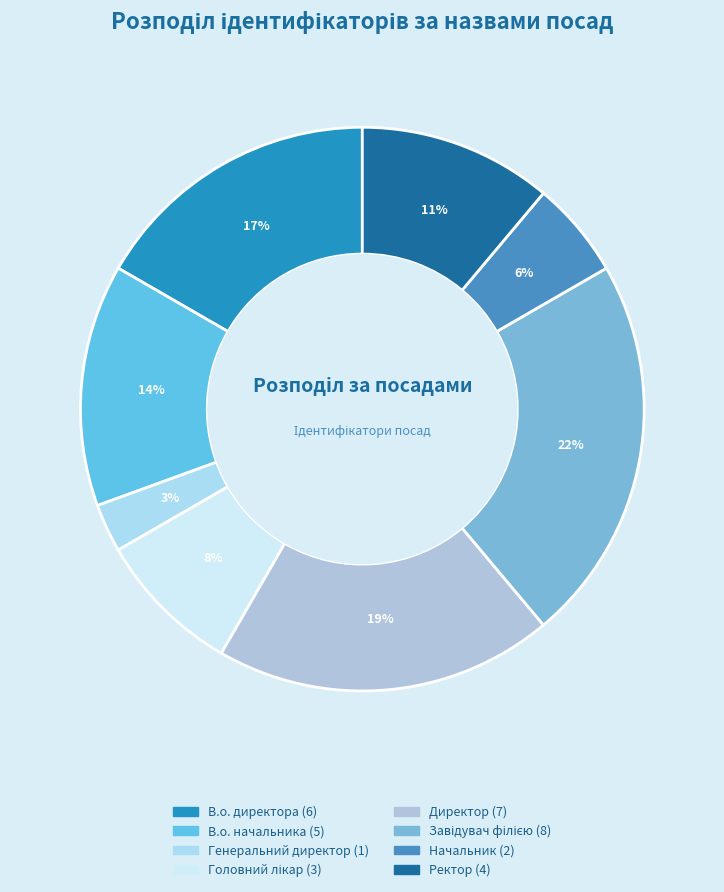

To the nearest percent, what is the combined percentage of Головний лікар and Директор?

28%